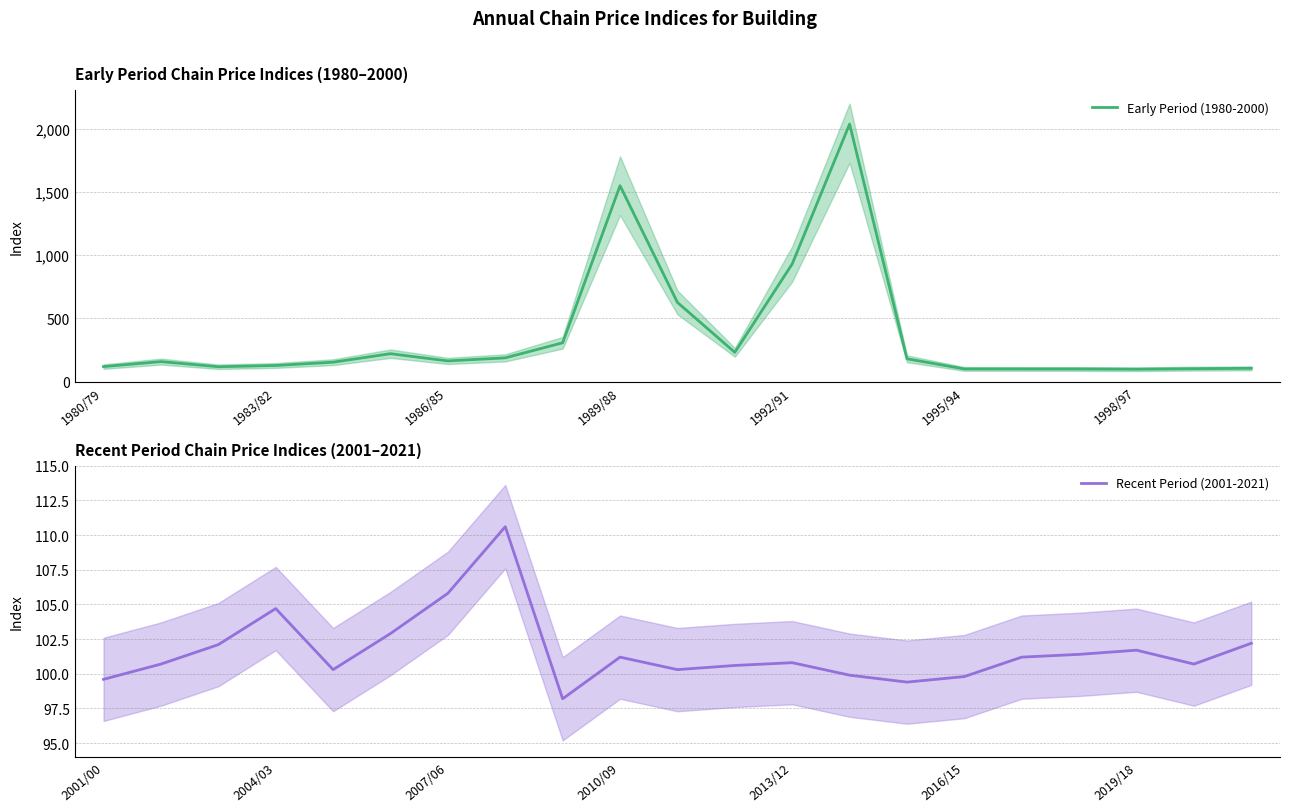

At which label is Early Period (1980-2000) closest to 1067?

1992/91